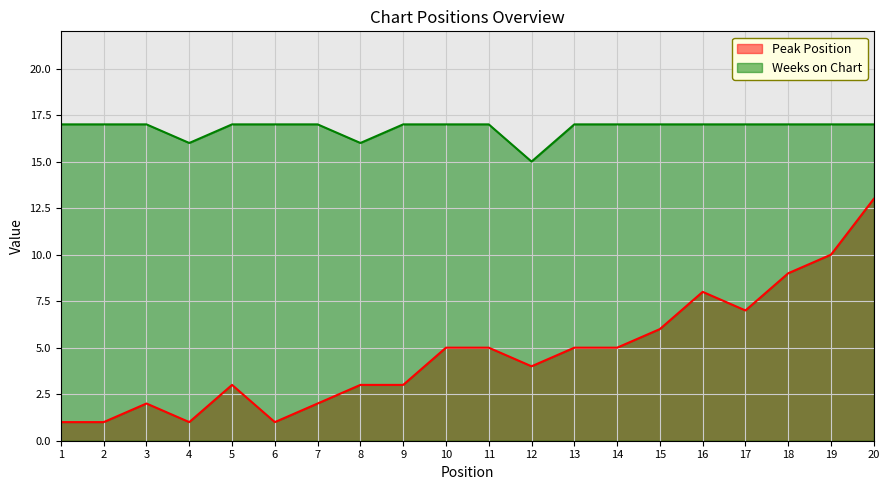

What are all the series names shown in the legend?

Peak Position, Weeks on Chart